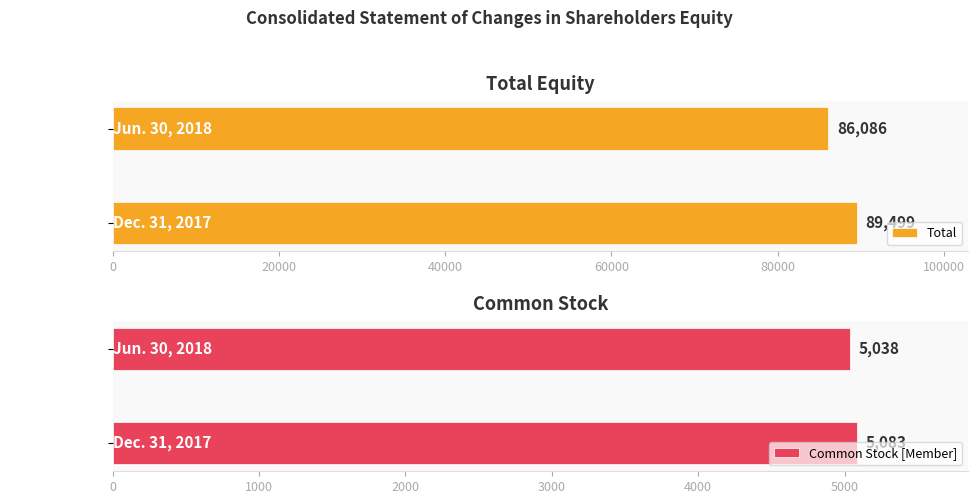

What is the lowest value of the Common Stock [Member] series?

5038